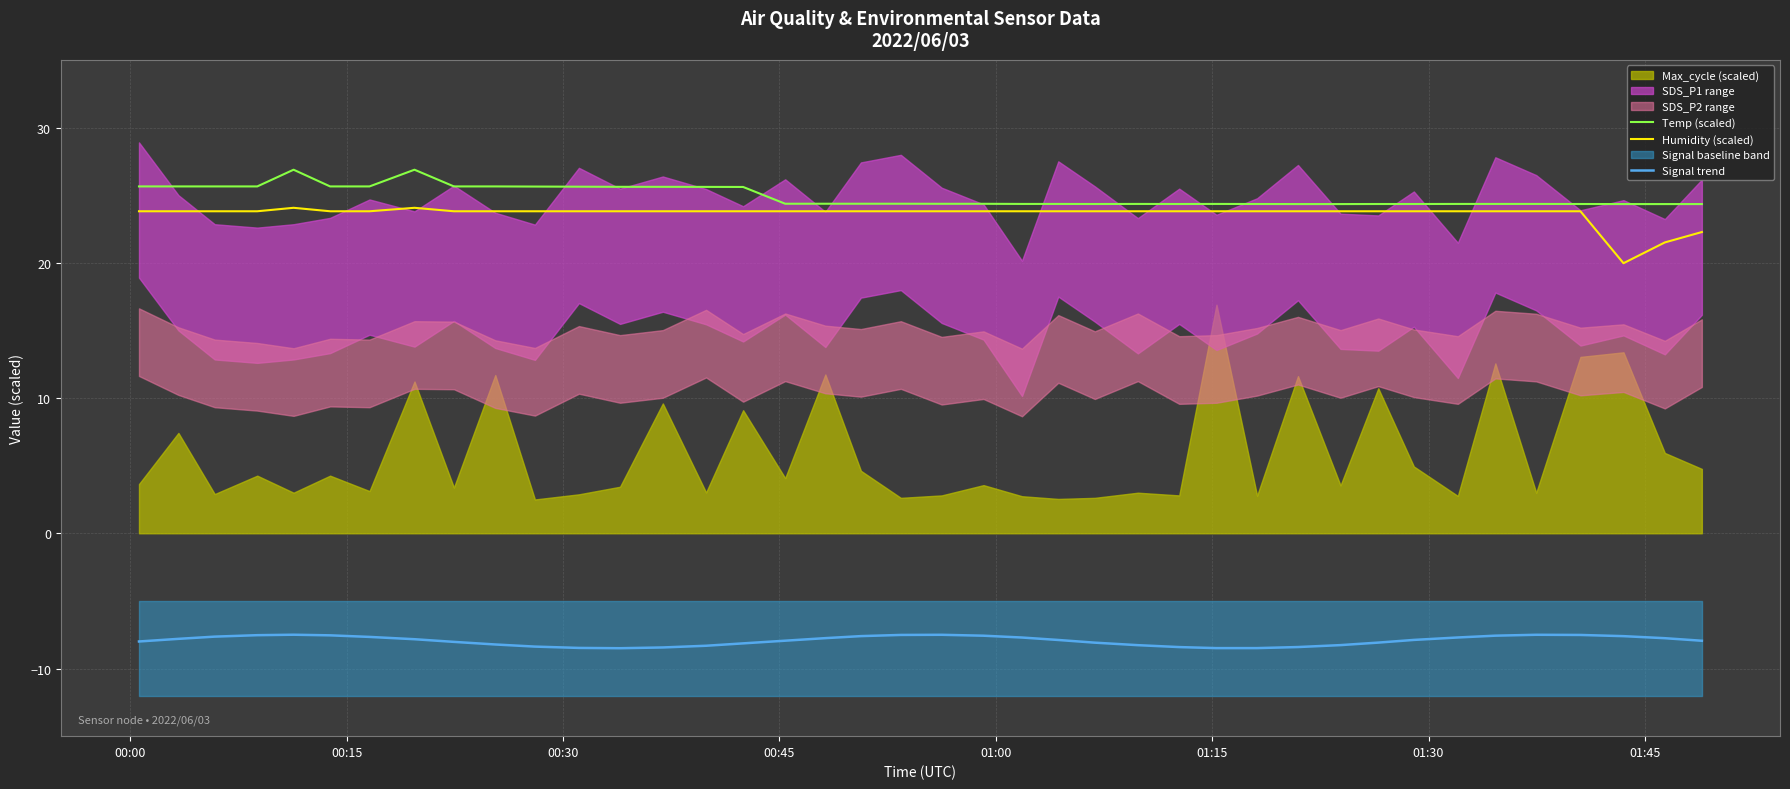

True or false: Humidity (scaled) and Signal trend intersect in this chart.

False